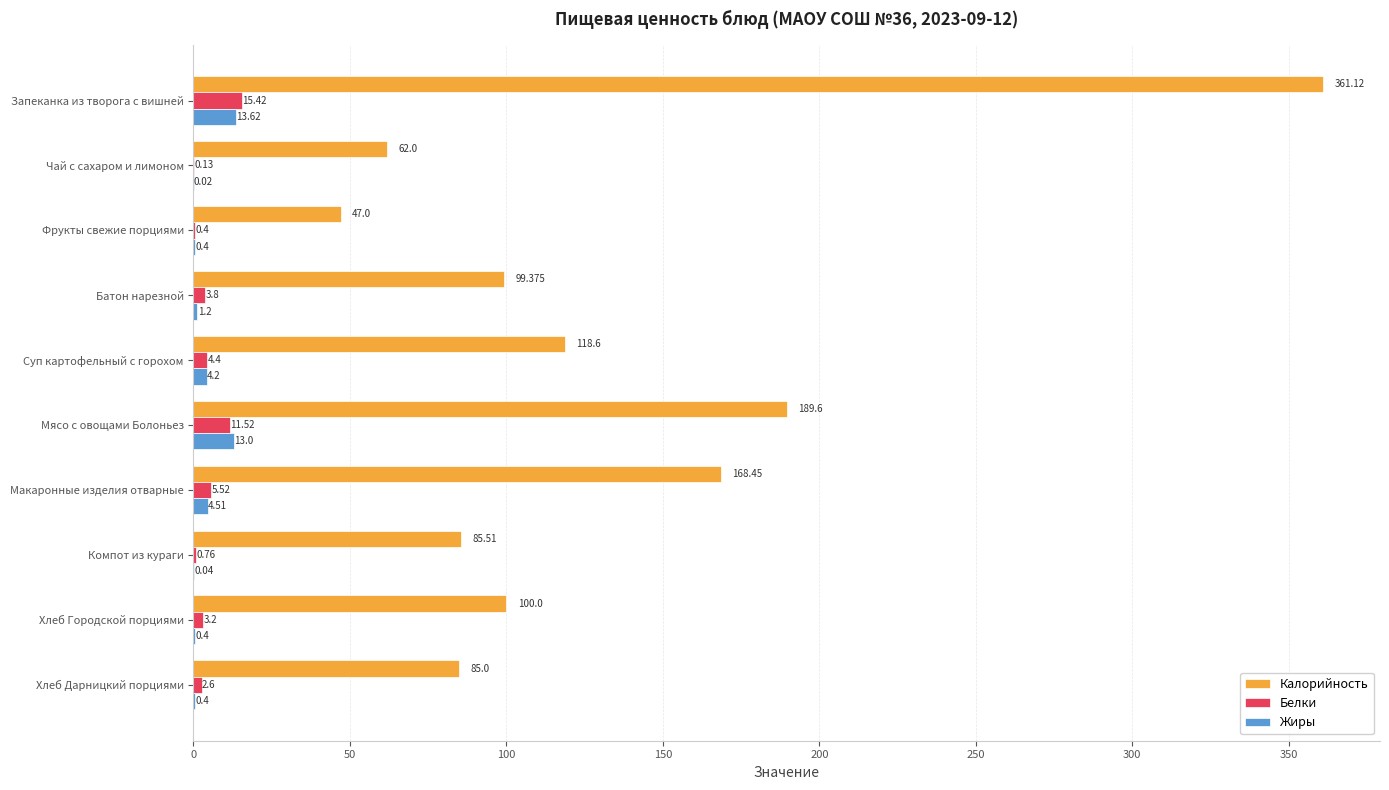

Where is Жиры nearest to the value 6?

Макаронные изделия отварные